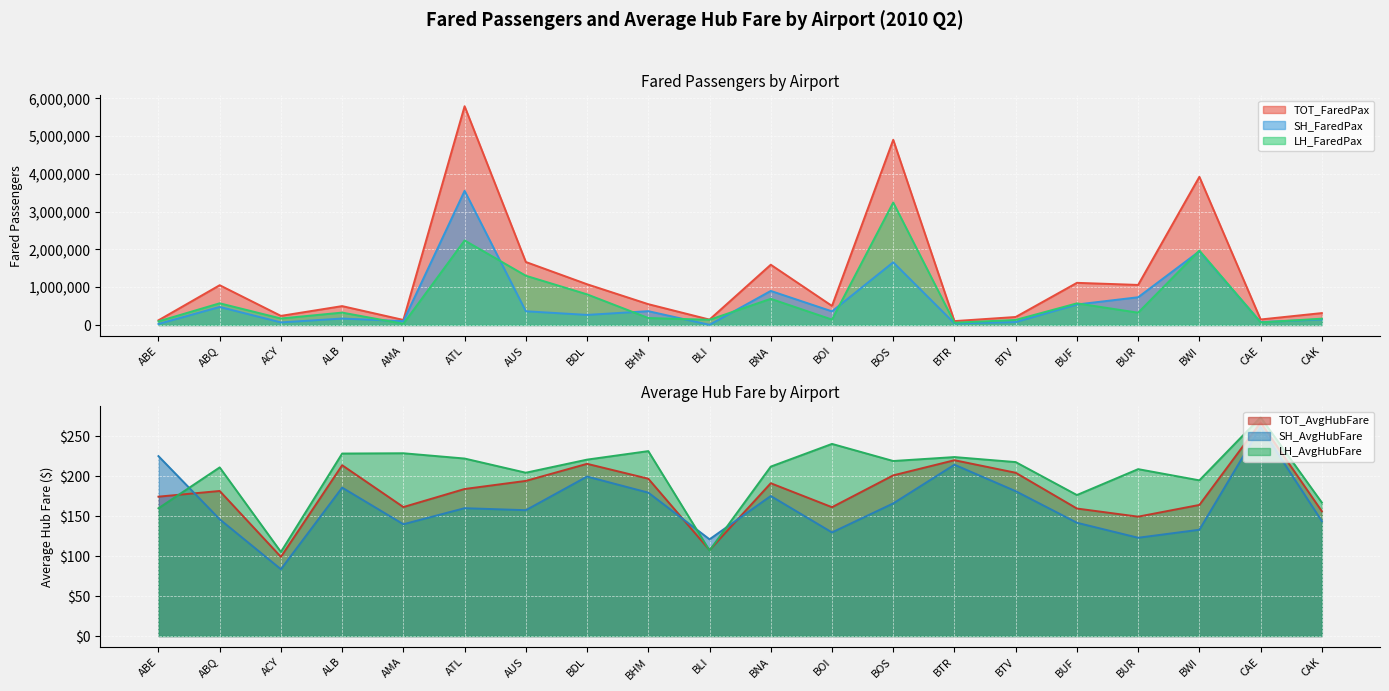

What is the difference between the maximum and minimum values in the LH_FaredPax series?

3209490